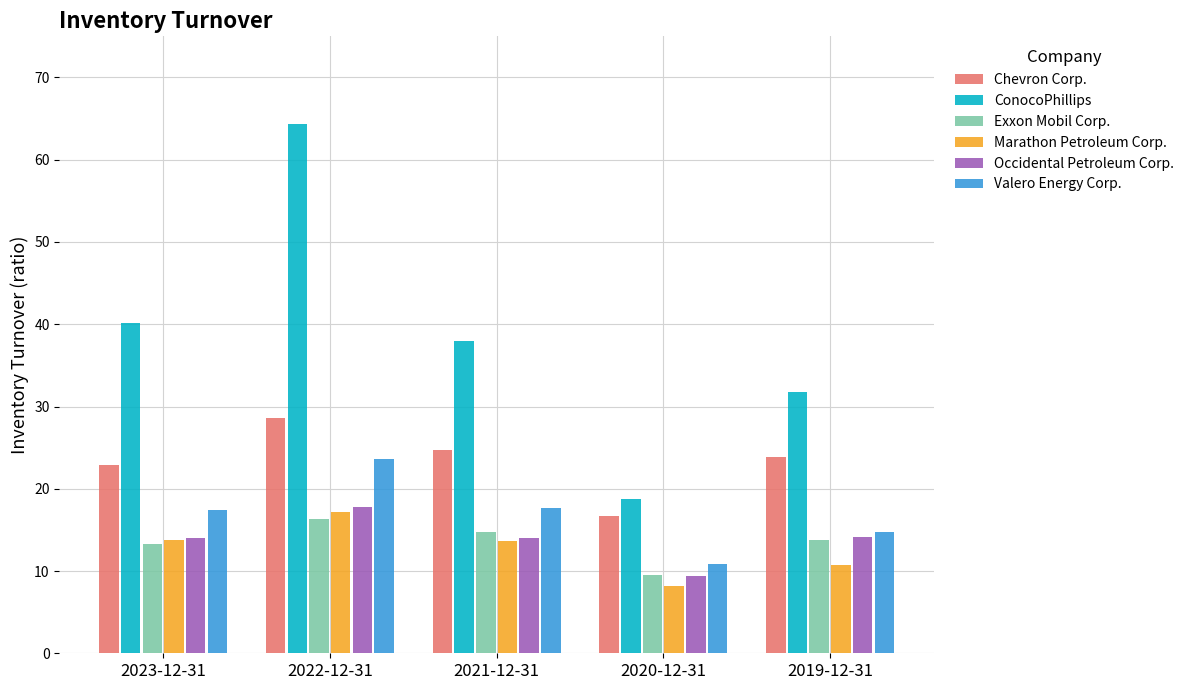

Which series has the largest total across all categories?

ConocoPhillips